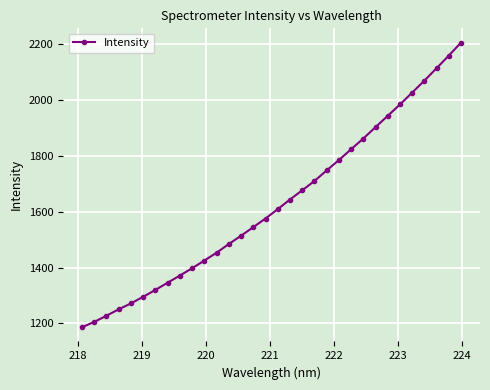

What is the value of the 1st point from the left?

1186.2